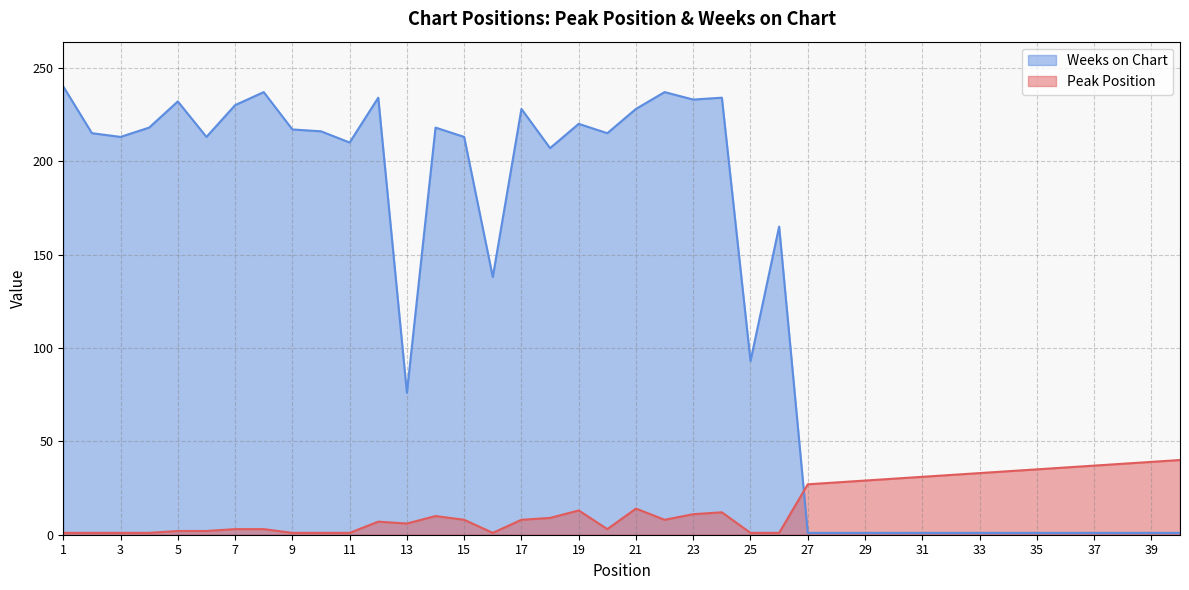

Between 4 and 8, which is larger?

8